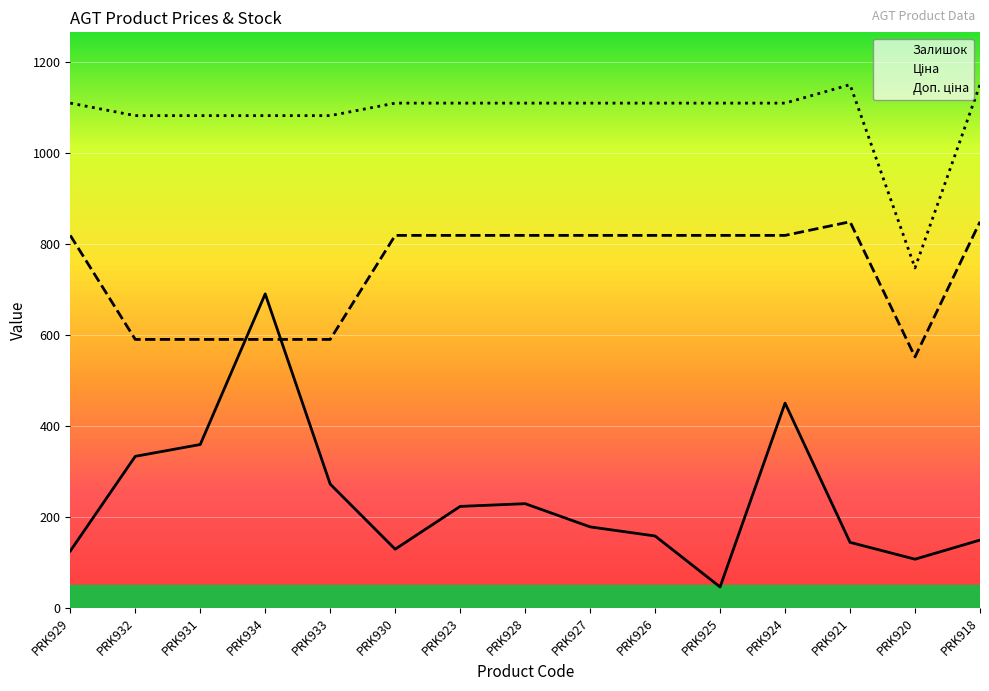

What is the total value across all series at PRK931?

2030.6